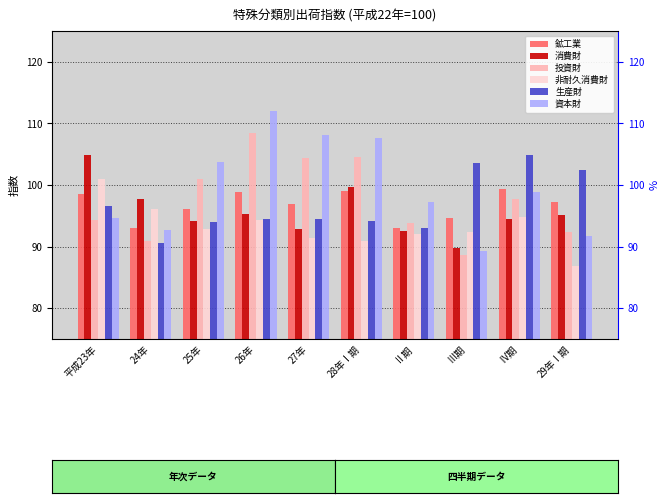

What is the sum of all 投資財 values?

976.2